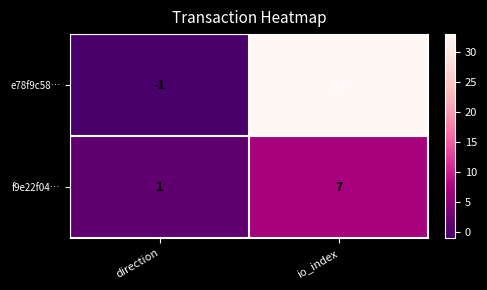

Reading left to right, list all the values displayed in this chart.

e78f9c58…: direction=-1	io_index=33
f9e22f04…: direction=1	io_index=7